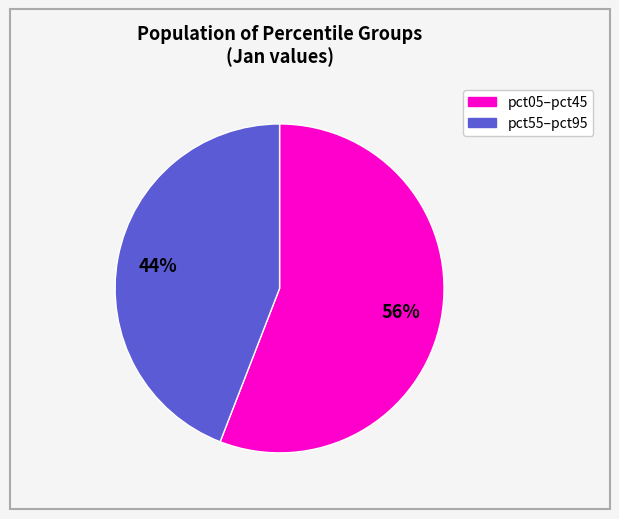

To the nearest percent, what is the difference between the largest and smallest slice percentages?

12%